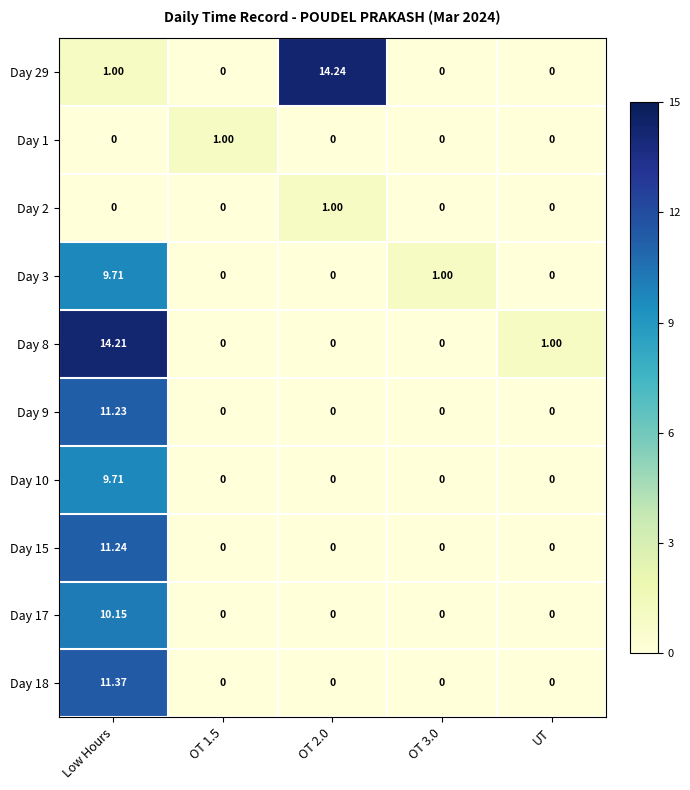

At which label does Day 3 reach its peak?

Low Hours